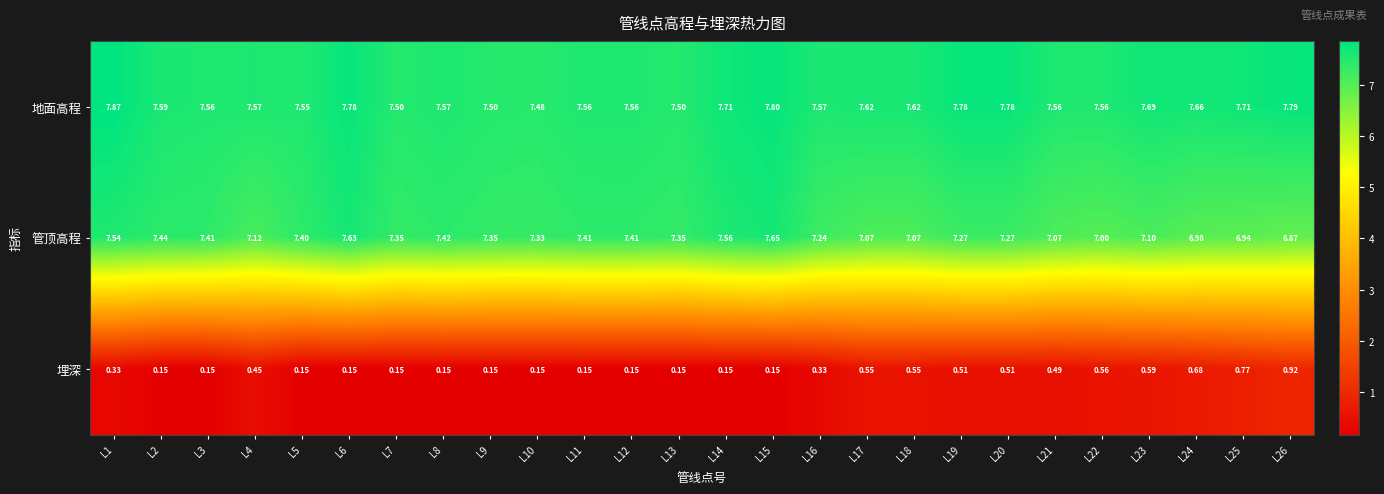

Is the value of 埋深 at L7 greater than the value of 地面高程 at L14?

No